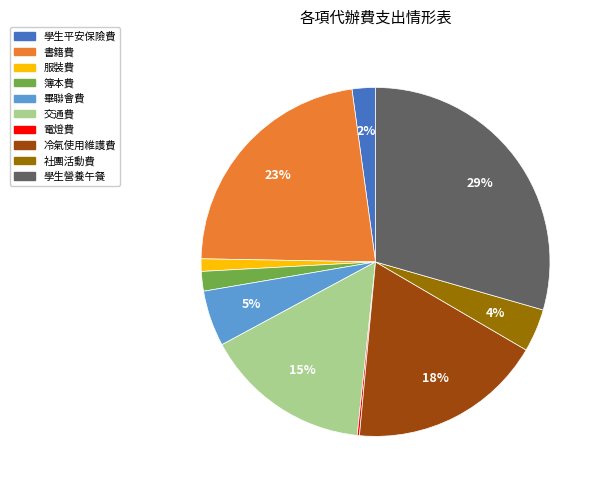

To the nearest percent, what is the difference between the largest and smallest slice percentages?

29%